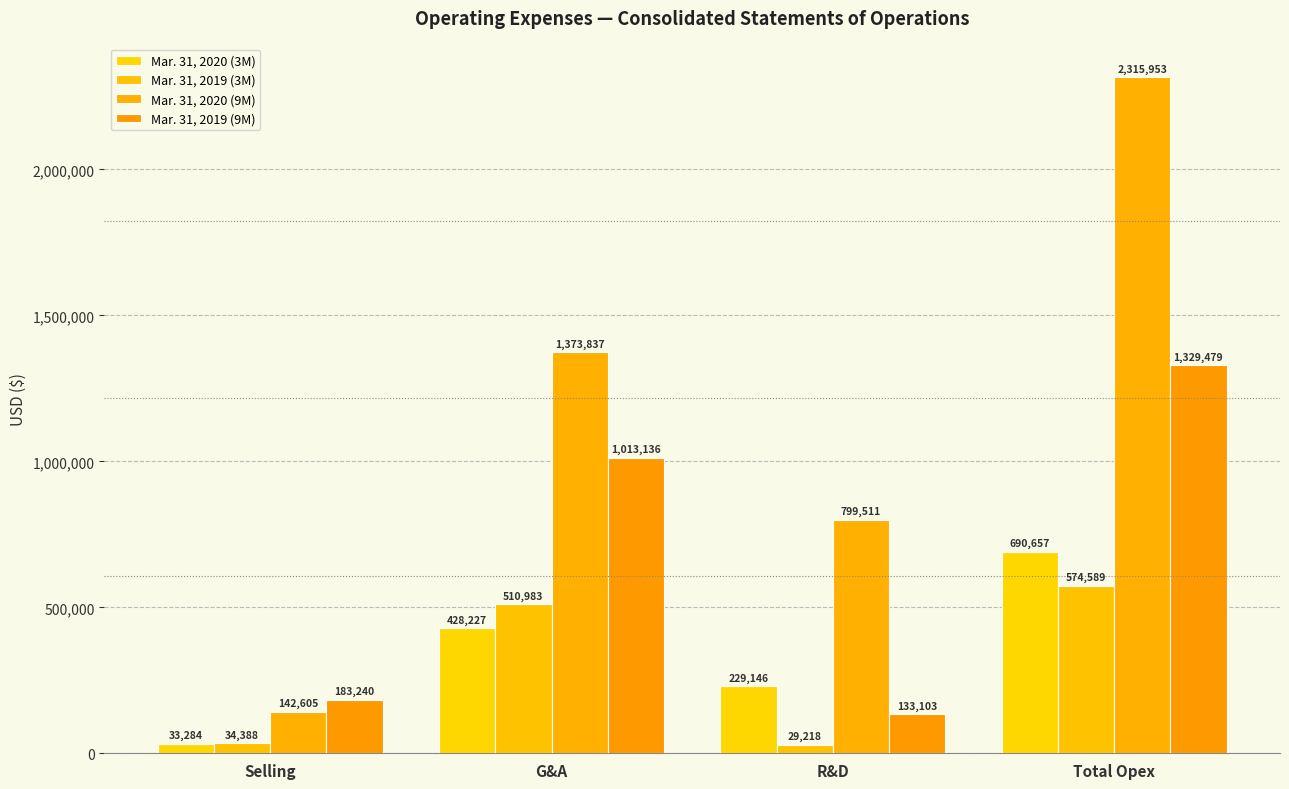

List the series in order of their peak value, lowest first.

Mar. 31, 2019 (3M), Mar. 31, 2020 (3M), Mar. 31, 2019 (9M), Mar. 31, 2020 (9M)